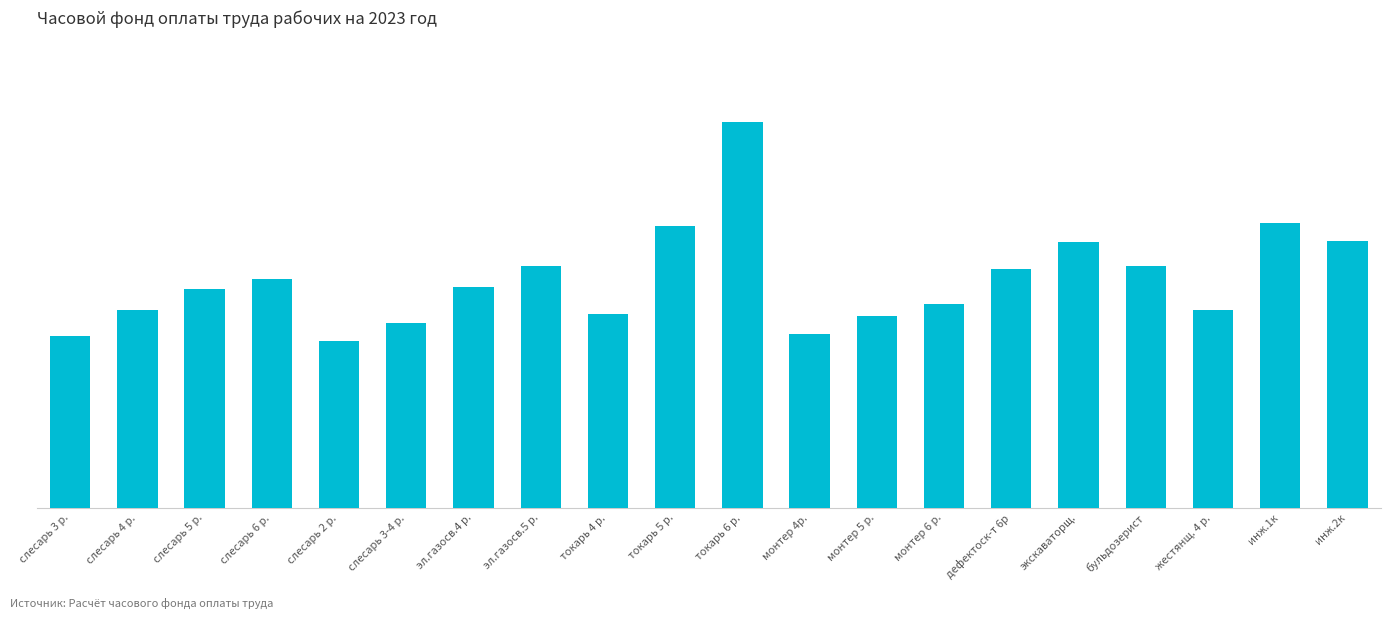

Reading left to right, transcribe all the data shown in this chart.

слесарь 3 р.=113.7	слесарь 4 р.=131.1	слесарь 5 р.=144.4	слесарь 6 р.=151.1	слесарь 2 р.=110.1	слесарь 3-4 р.=122.4	эл.газосв.4 р.=146.2	эл.газосв.5 р.=160.0	токарь 4 р.=128.5	токарь 5 р.=186.3	токарь 6 р.=255.3	монтер 4р.=115.2	монтер 5 р.=127.1	монтер 6 р.=134.8	дефектоск-т 6р=157.8	экскаваторщ.=175.6	бульдозерист=159.8	жестянщ. 4 р.=131.1	инж.1к=188.4	инж.2к=176.4